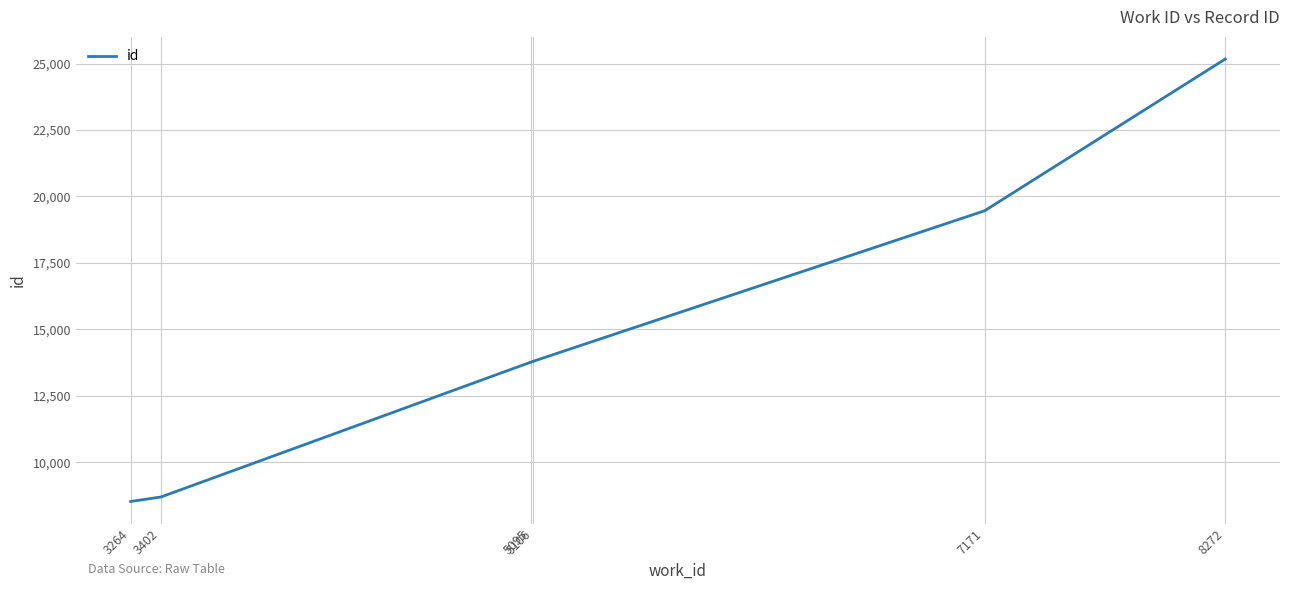

How many distinct data groups are displayed?

1